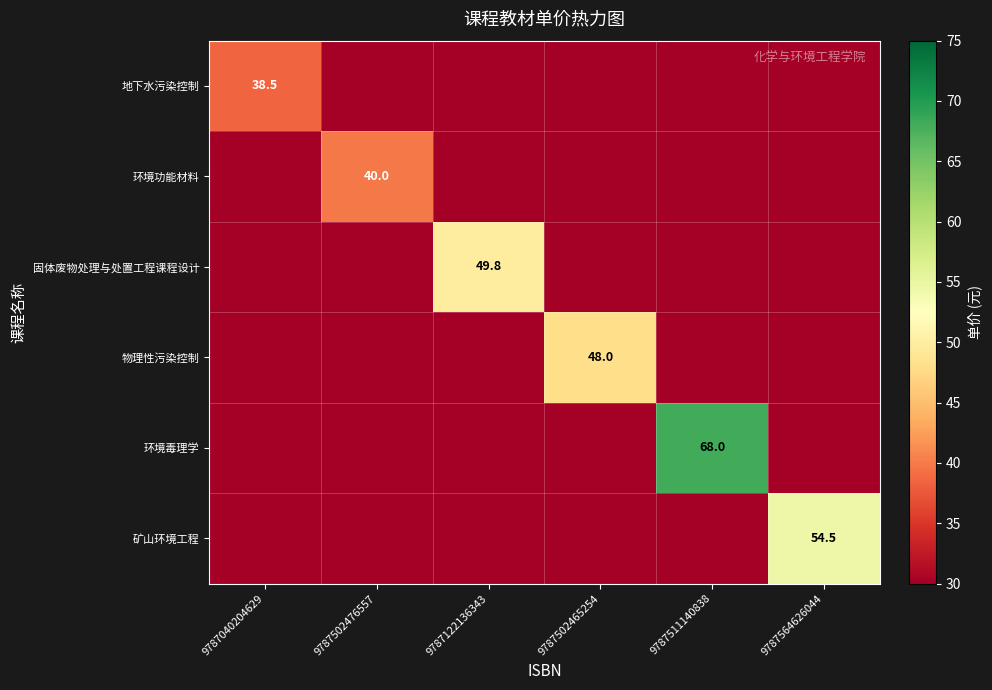

What is the total value across all series at 9787511140838?

218.0